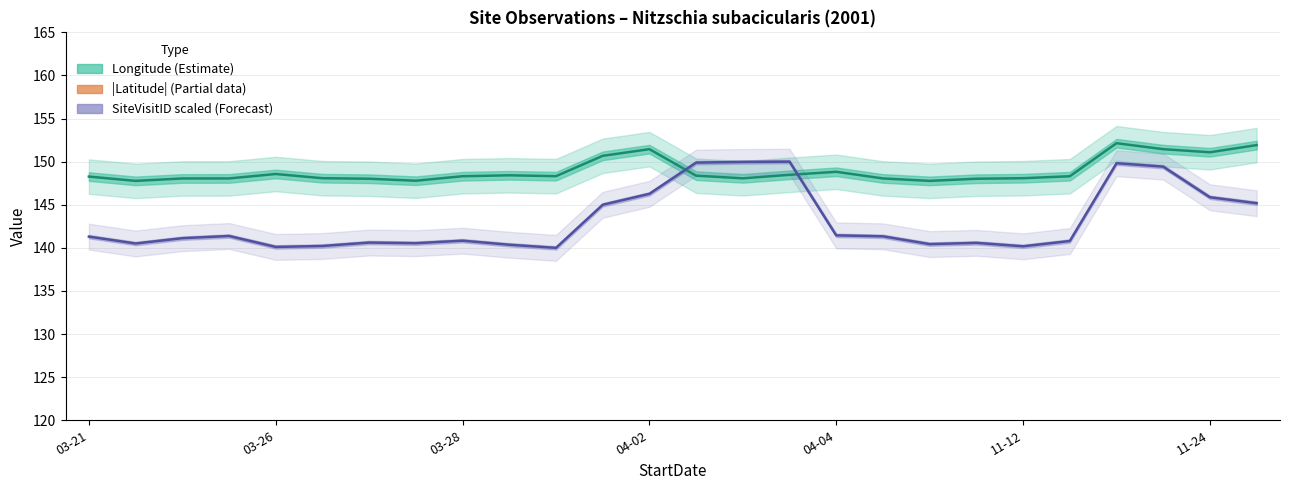

Which series has the widest spread of values?

SiteVisitID scaled (Forecast)